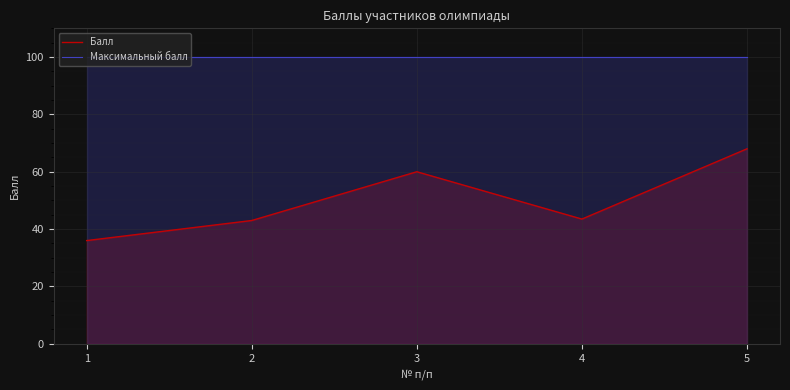

Which has a higher value, 1 or 5?

5